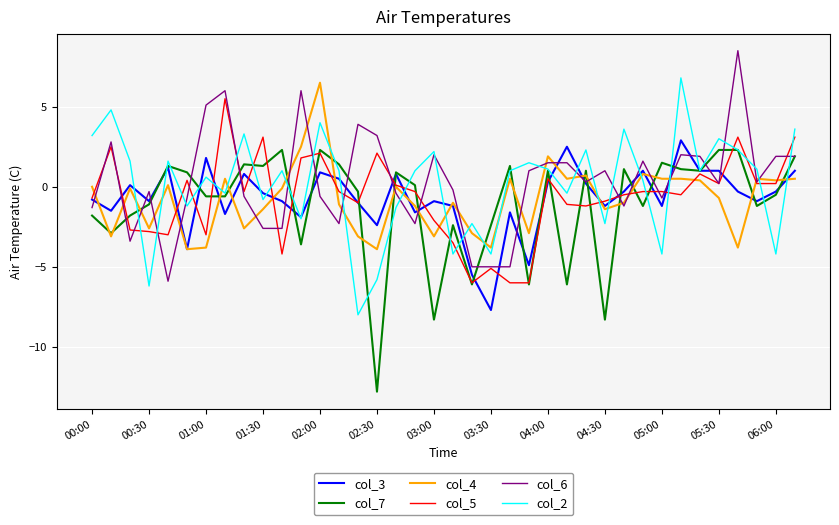

How many values in the col_5 series are below 0?

23